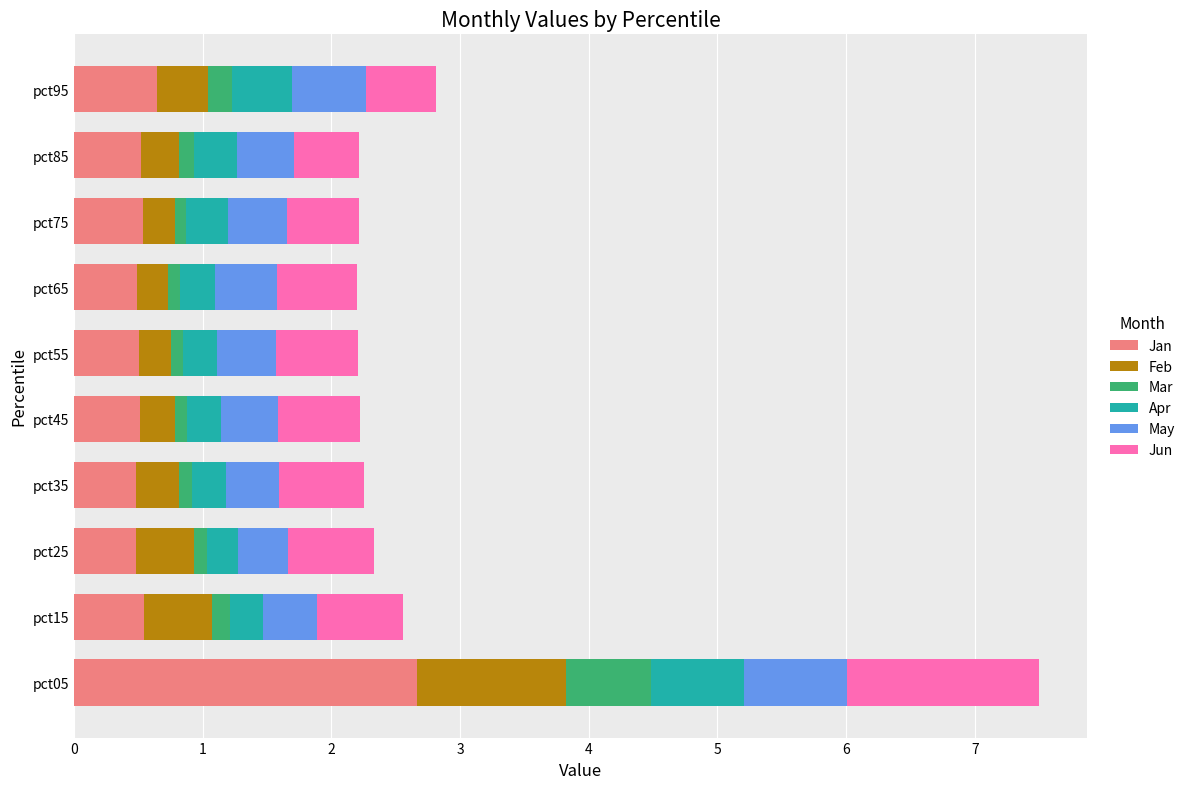

The Jan series shows 0.5 at pct75. True or false?

True